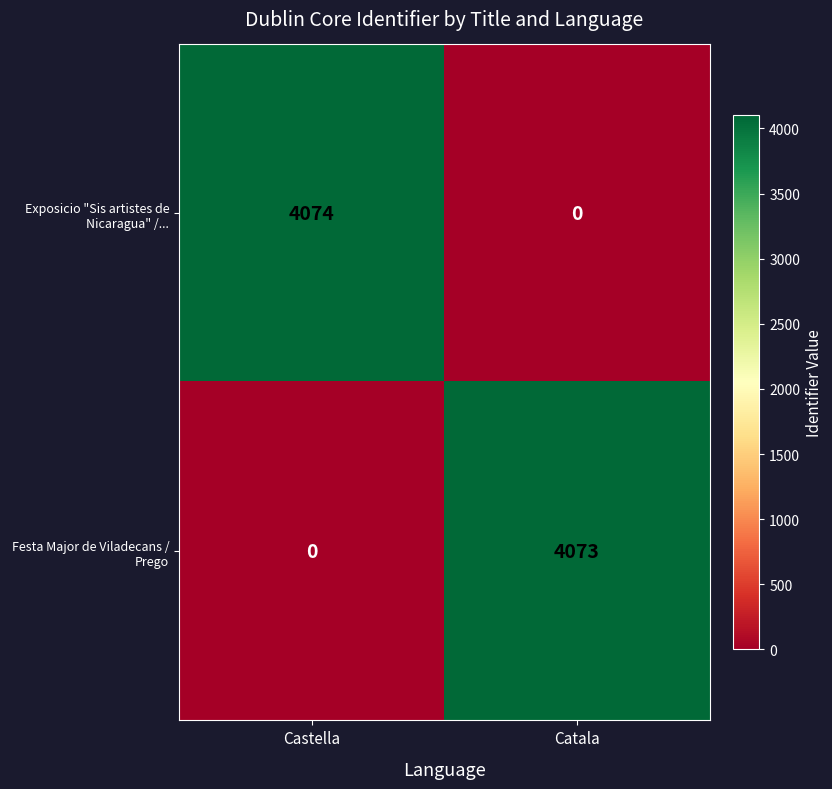

What is the greatest value displayed?

4074